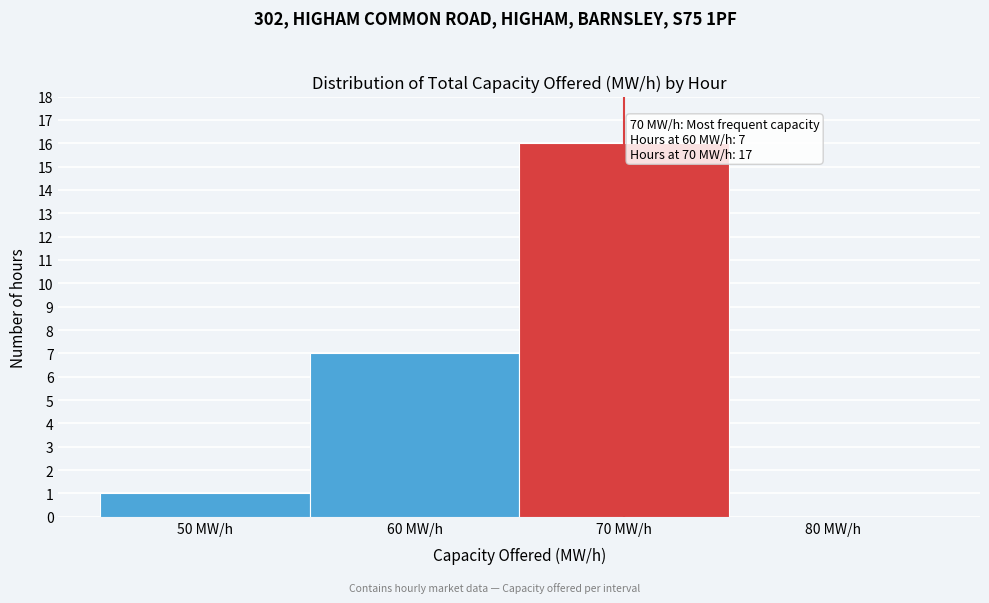

Over which range of the x-axis is the bar tallest?

65 to 75